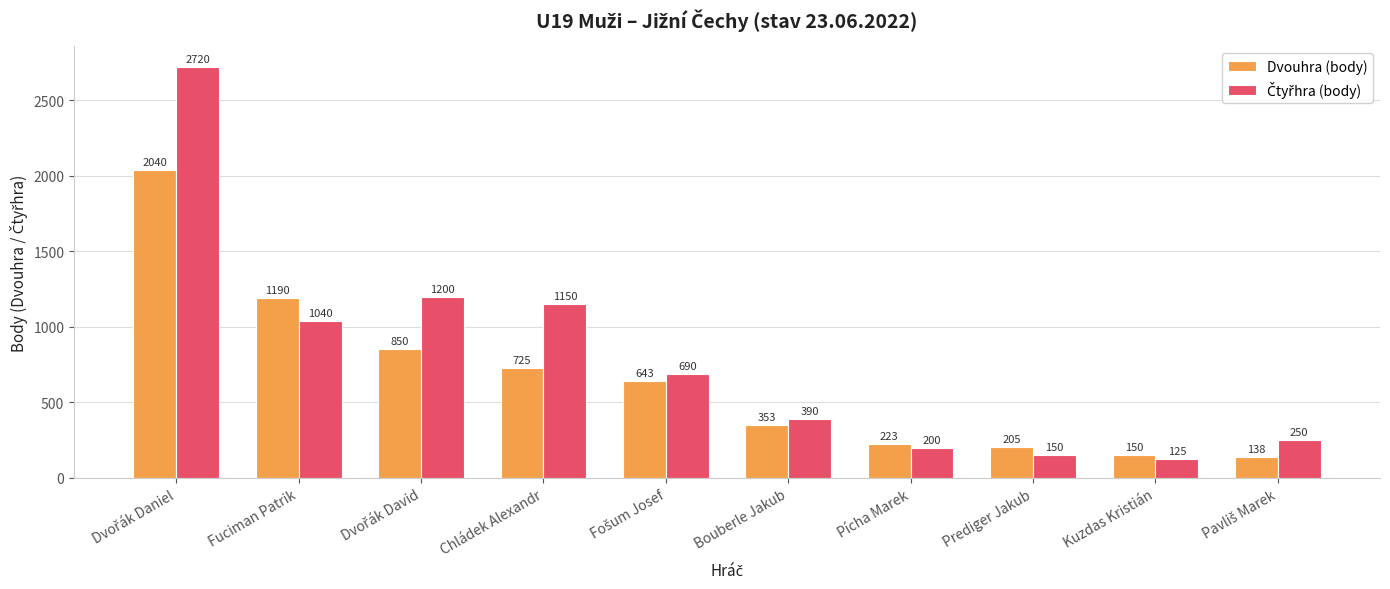

At how many categories does at least one series exceed 1103?

4